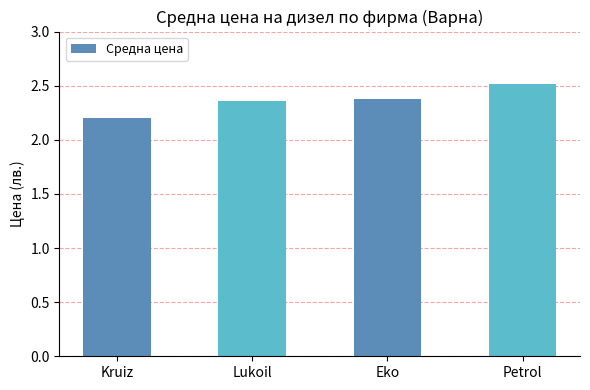

What is the sum of the values at Petrol and Eko?

4.9